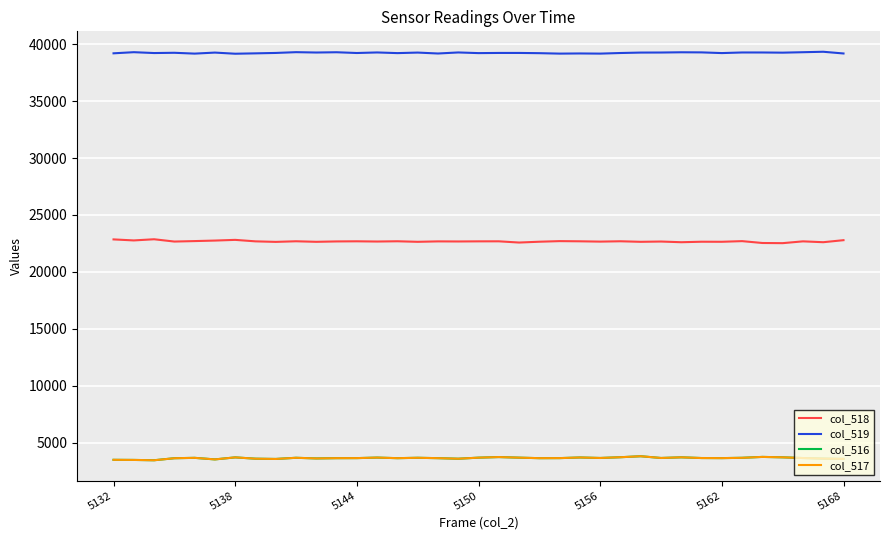

How many categories are shown in the chart?

37